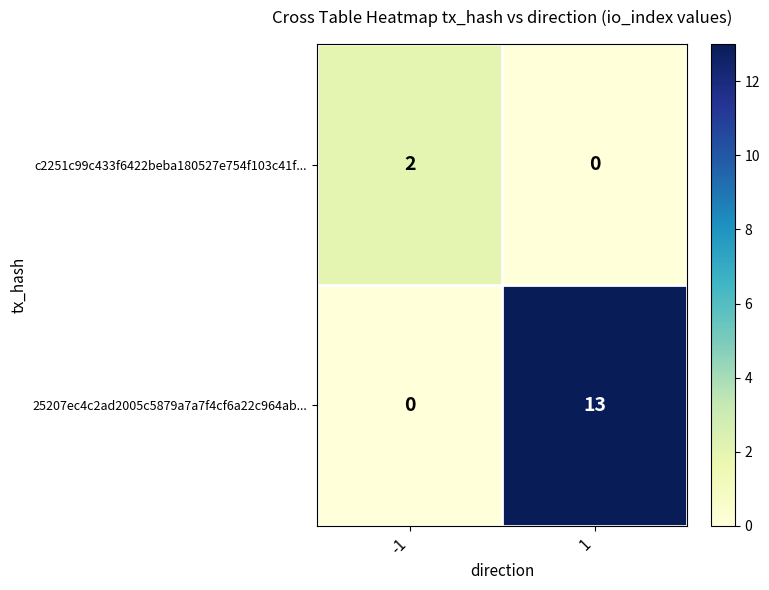

At which category is the sum across all series the highest?

1